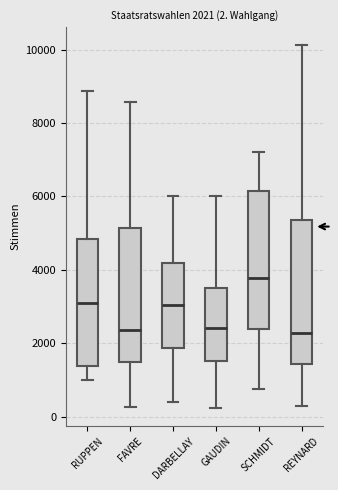

Which box's median line is the highest?

SCHMIDT